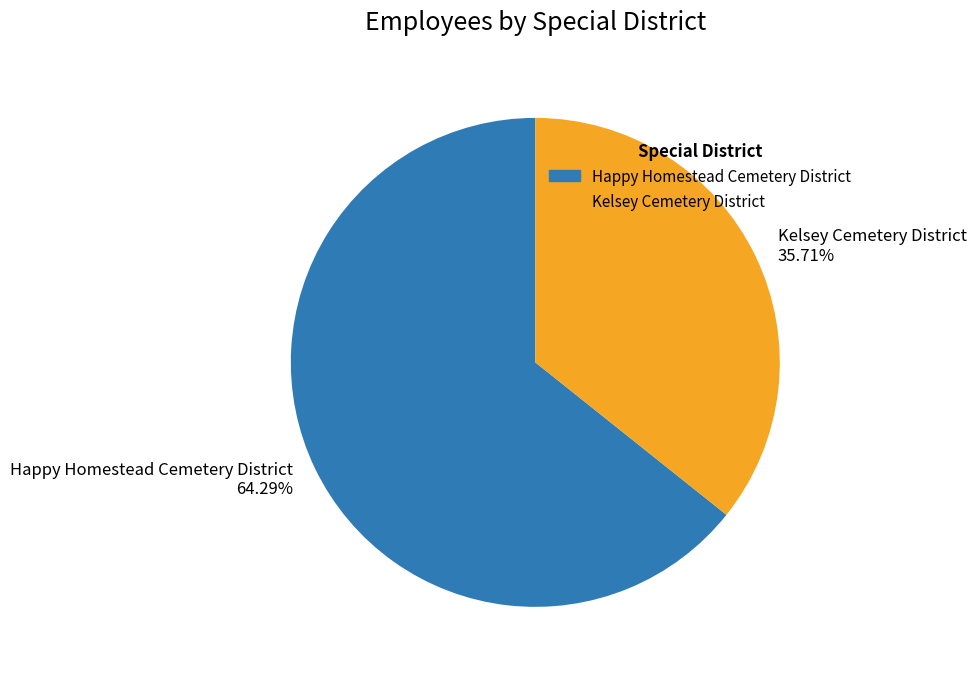

What is the ratio of the value at Kelsey Cemetery District to the value at Happy Homestead Cemetery District?

0.6